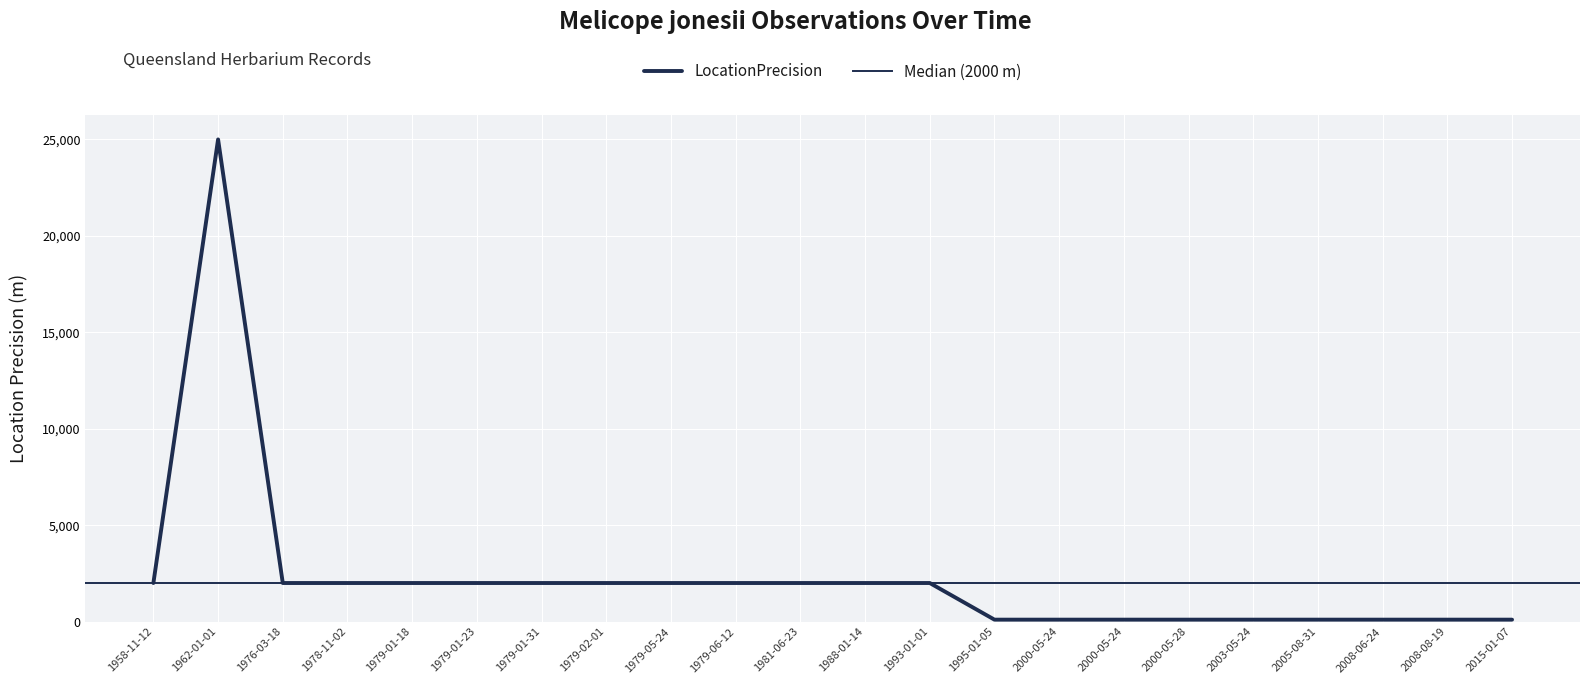

Where is the first local minimum?

2005-08-31